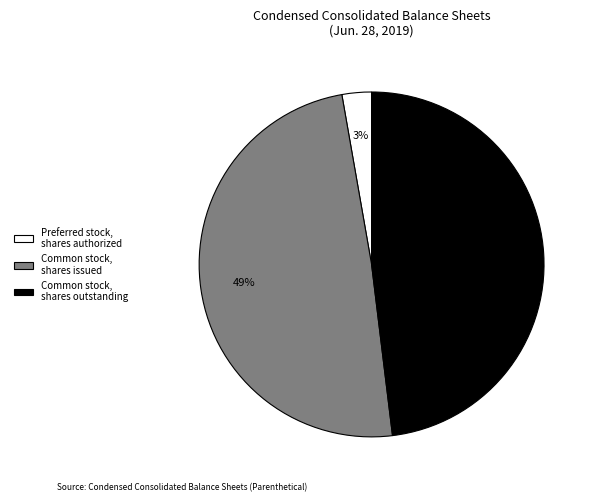

Which category has the biggest portion of the pie?

Common stock, shares issued